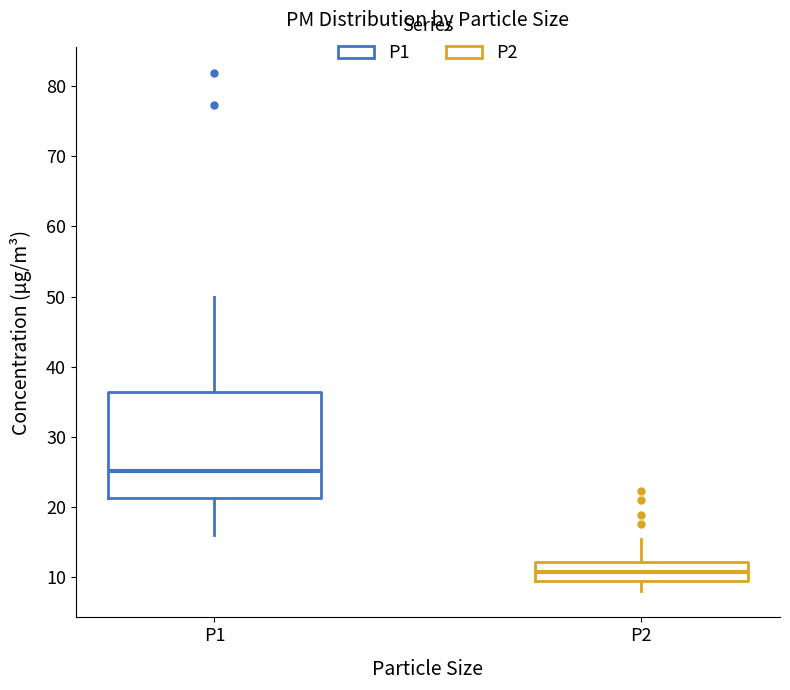

Where is the lower edge of the box for P2 on the y-axis? The values are not printed on the chart, so give them approximately, as read against the axis.

9